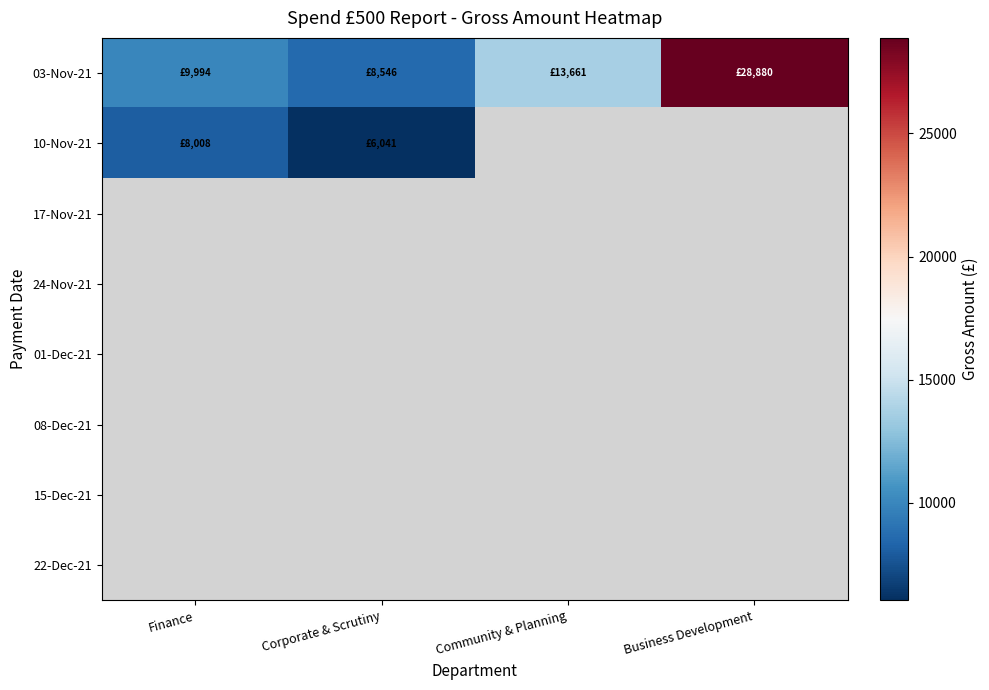

At how many categories does at least one series exceed 22439?

1